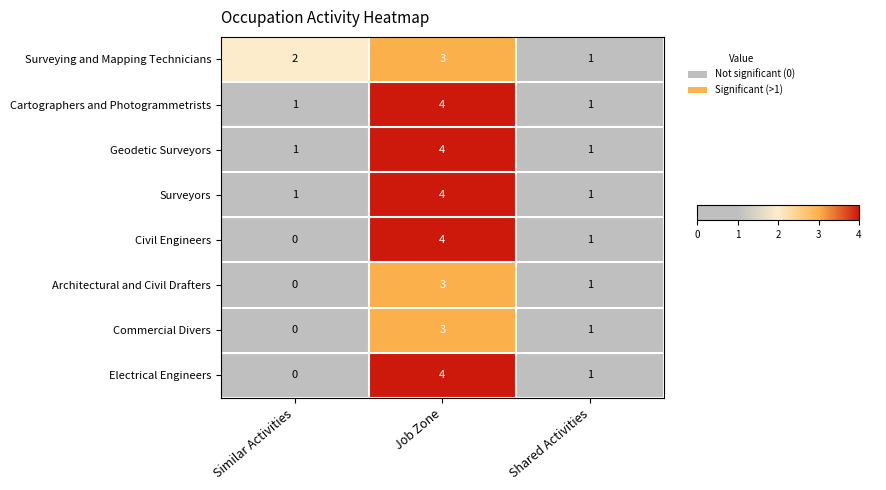

What is the sum of all Geodetic Surveyors values?

6